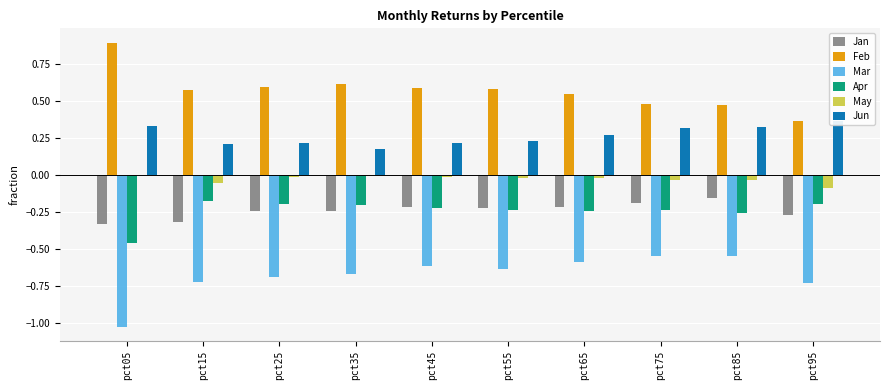

What is the total value across all series at pct65?

-0.2